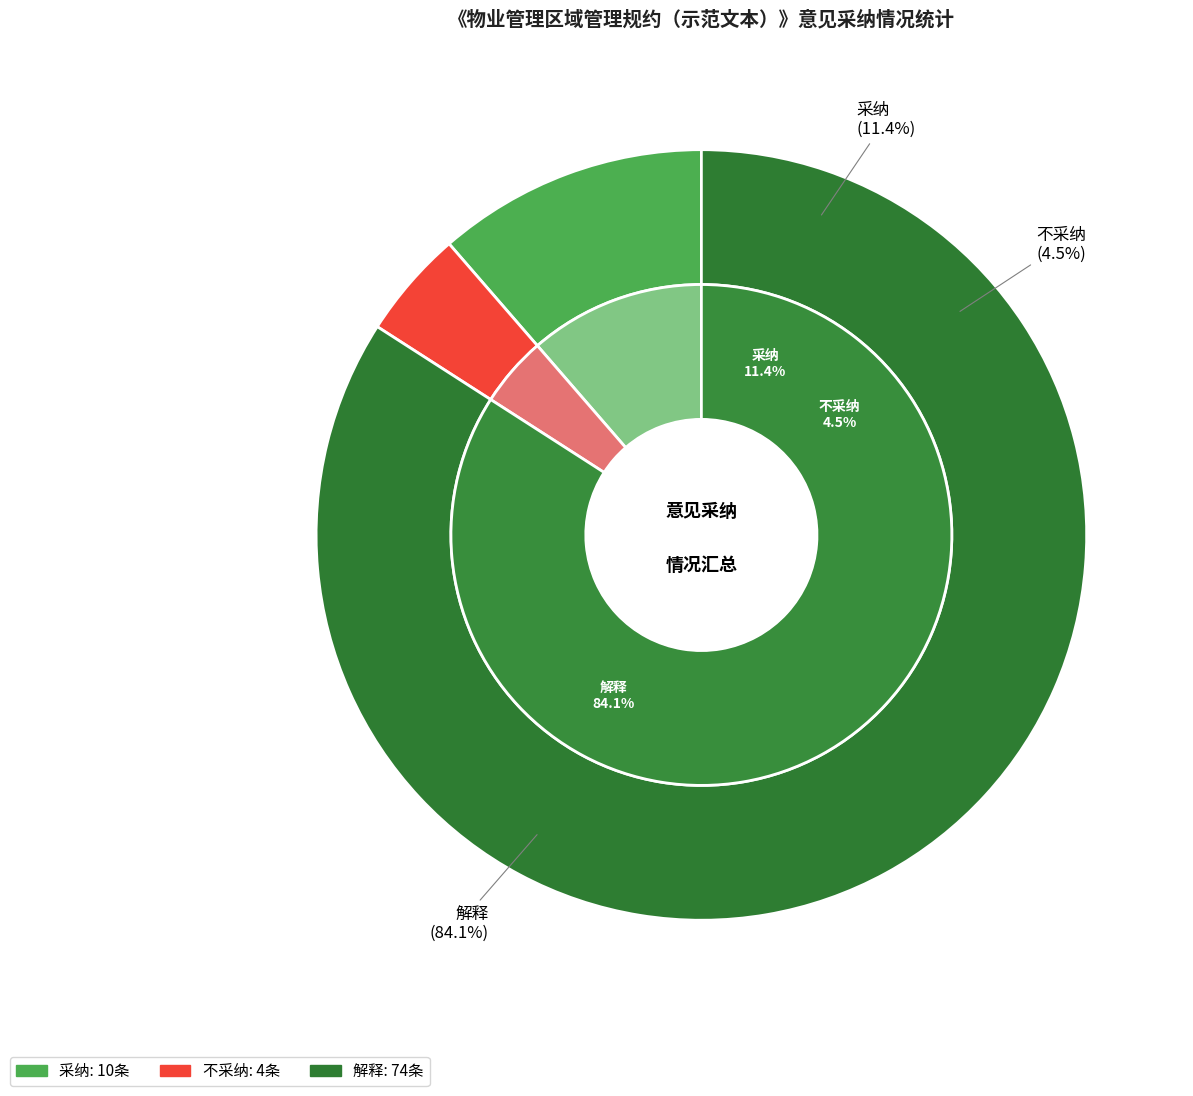

What is the majority slice?

解释